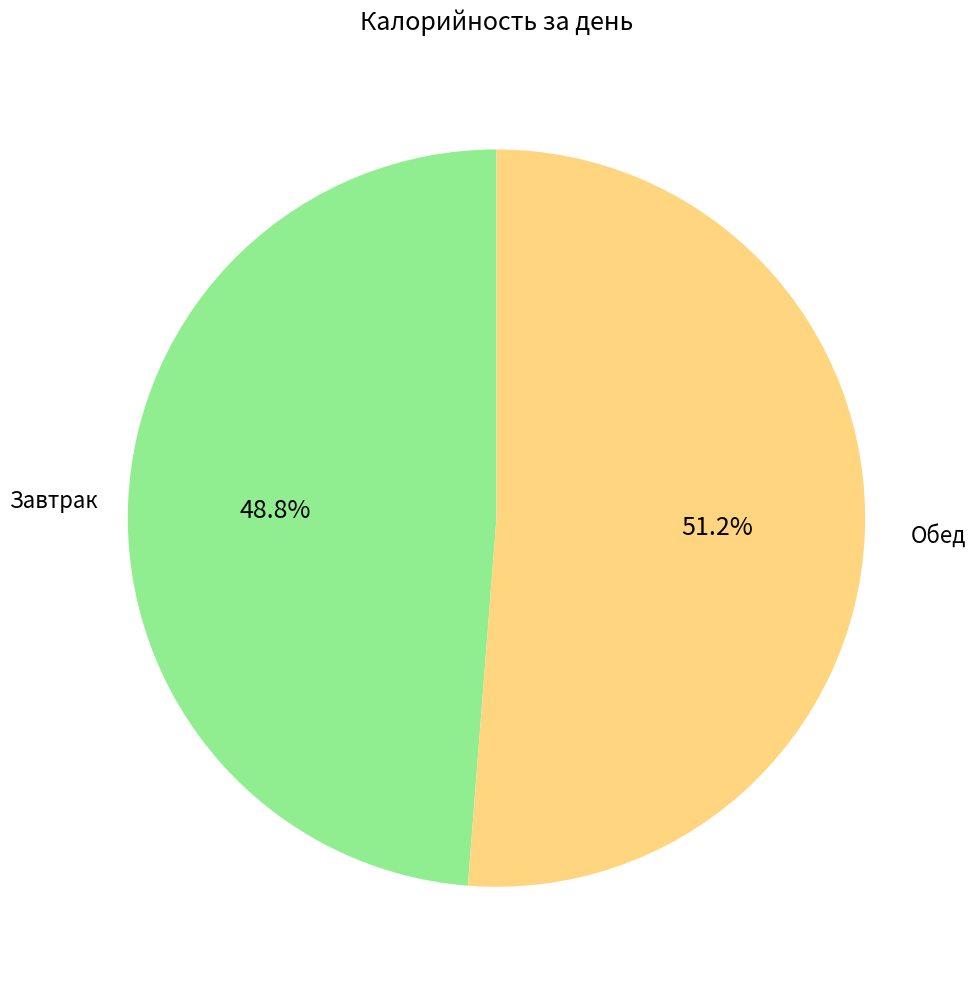

How much of the chart is everything except Обед?

48.8%